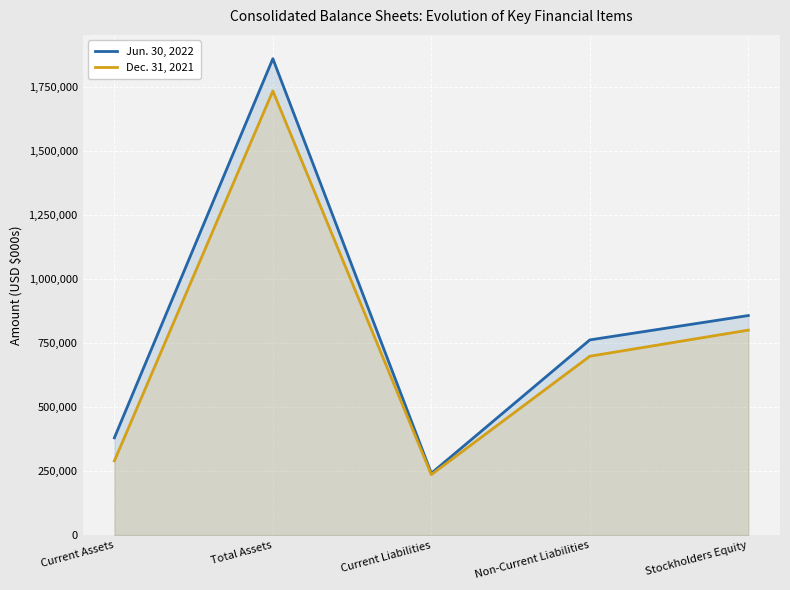

What is the sum of all Dec. 31, 2021 values?

3758421